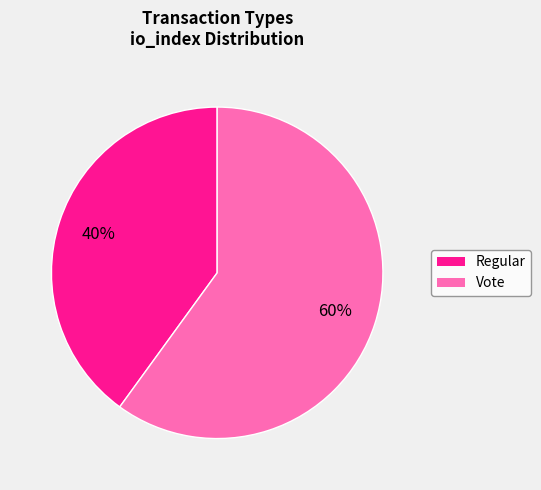

Rank the categories by value from lowest to highest.

Regular, Vote